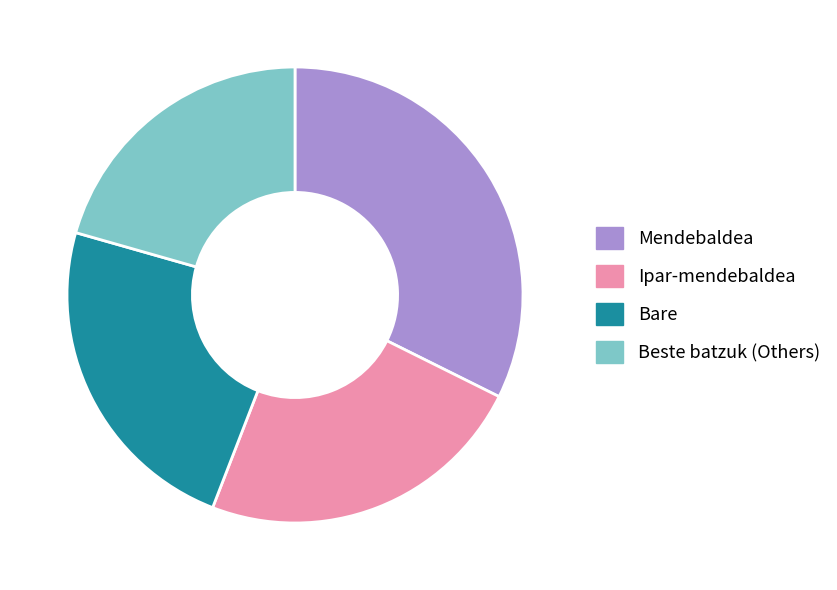

Which slice is the smallest?

Beste batzuk (Others)